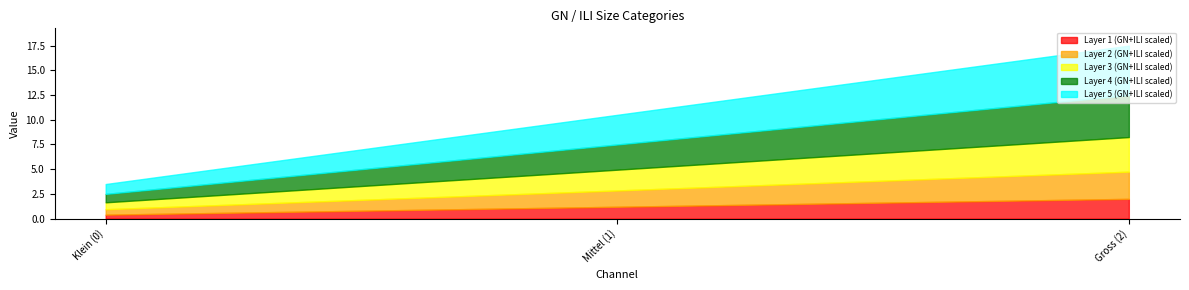

Which category has the highest value in the Layer 1 (GN+ILI scaled) series?

Gross (2)